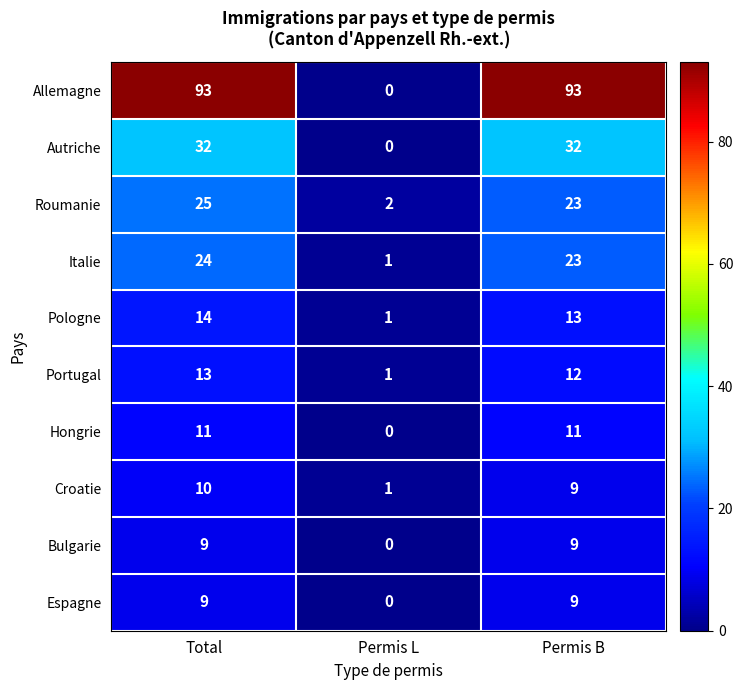

Is it true that Autriche equals 7 at Total?

False